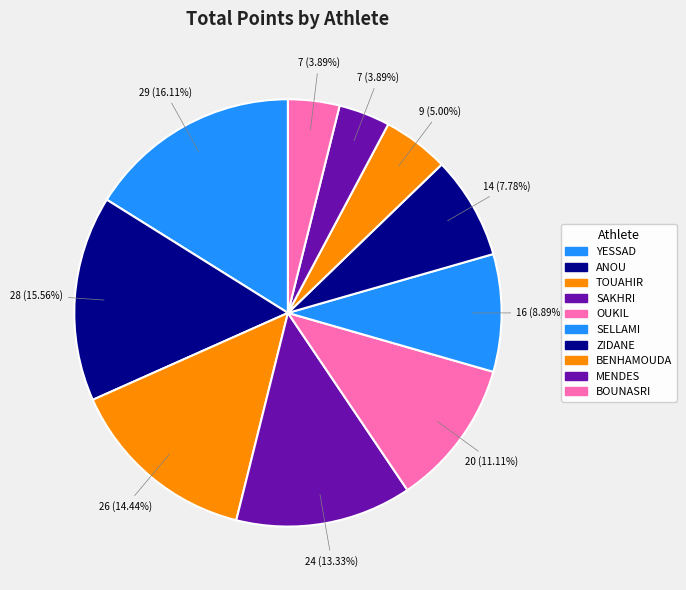

To the nearest percent, what percentage of the pie is BENHAMOUDA?

5%